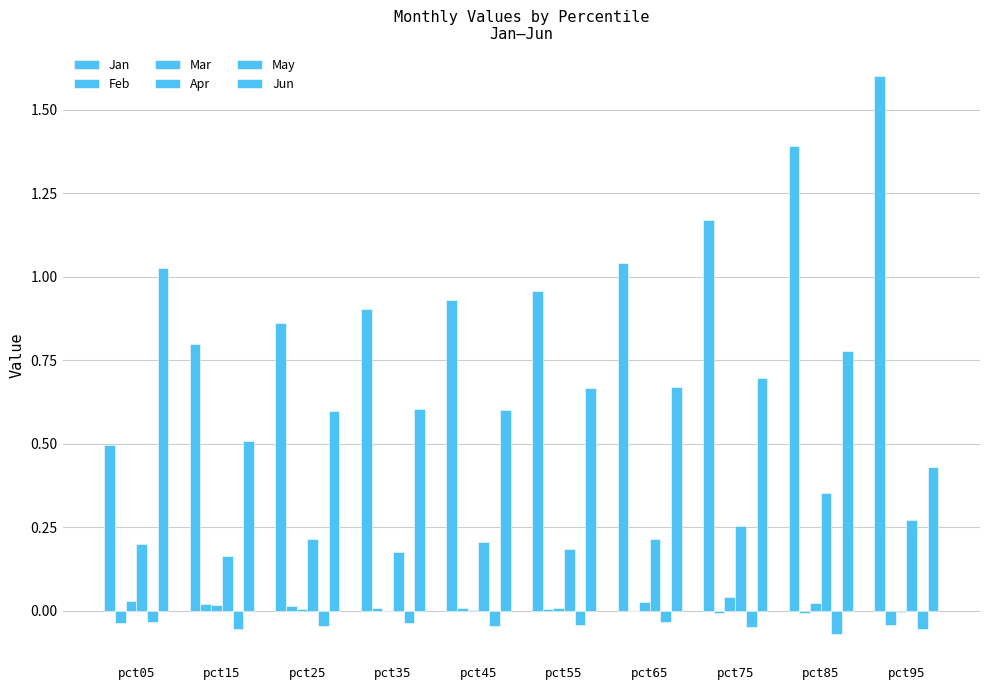

Where is Mar nearest to the value 0?

pct45